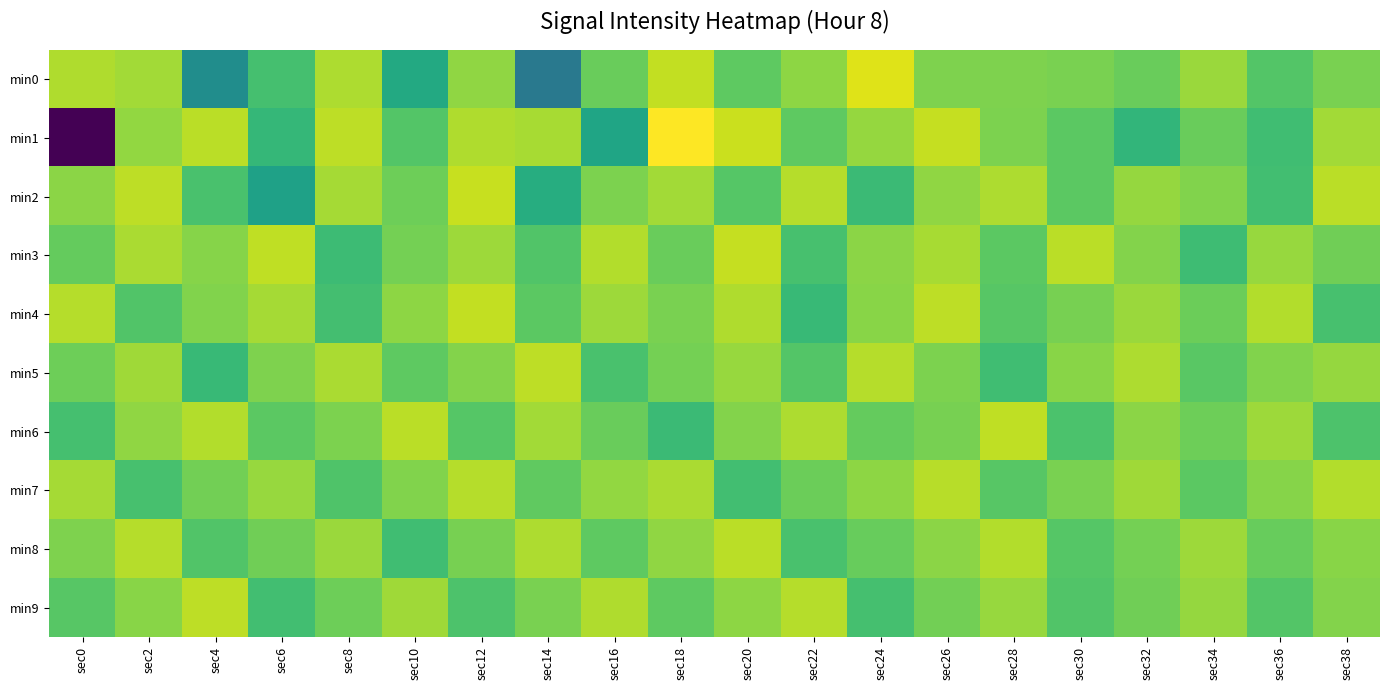

At which category is the sum across all series the highest?

sec26